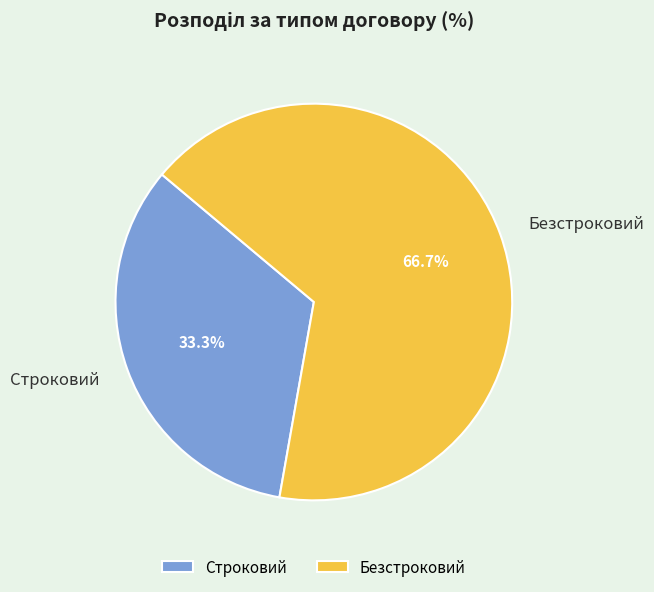

How many slices are in this pie chart?

2